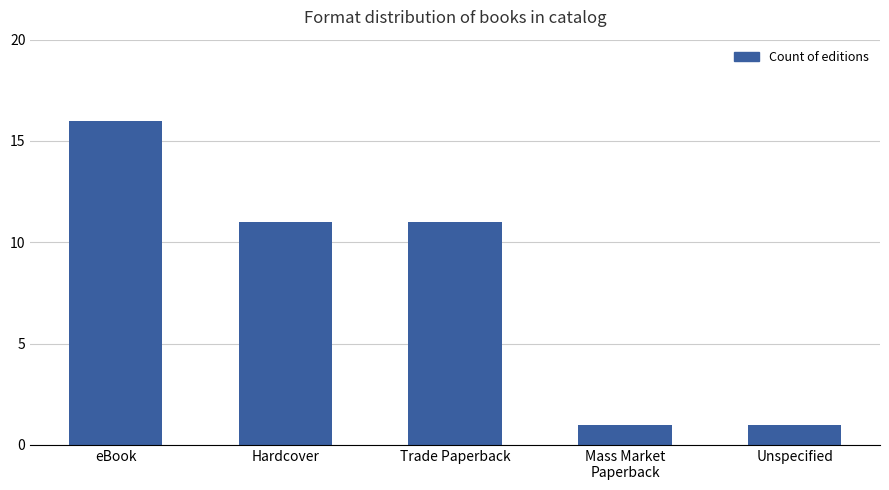

What is the label of the 4th bar from the left?

Mass Market
Paperback